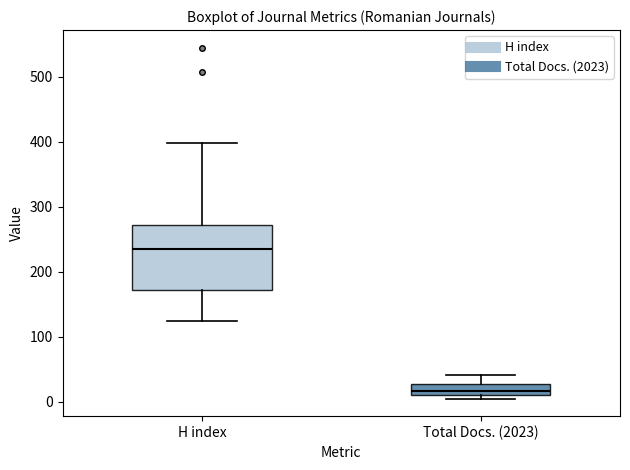

Which box has the lowest median line?

Total Docs. (2023)